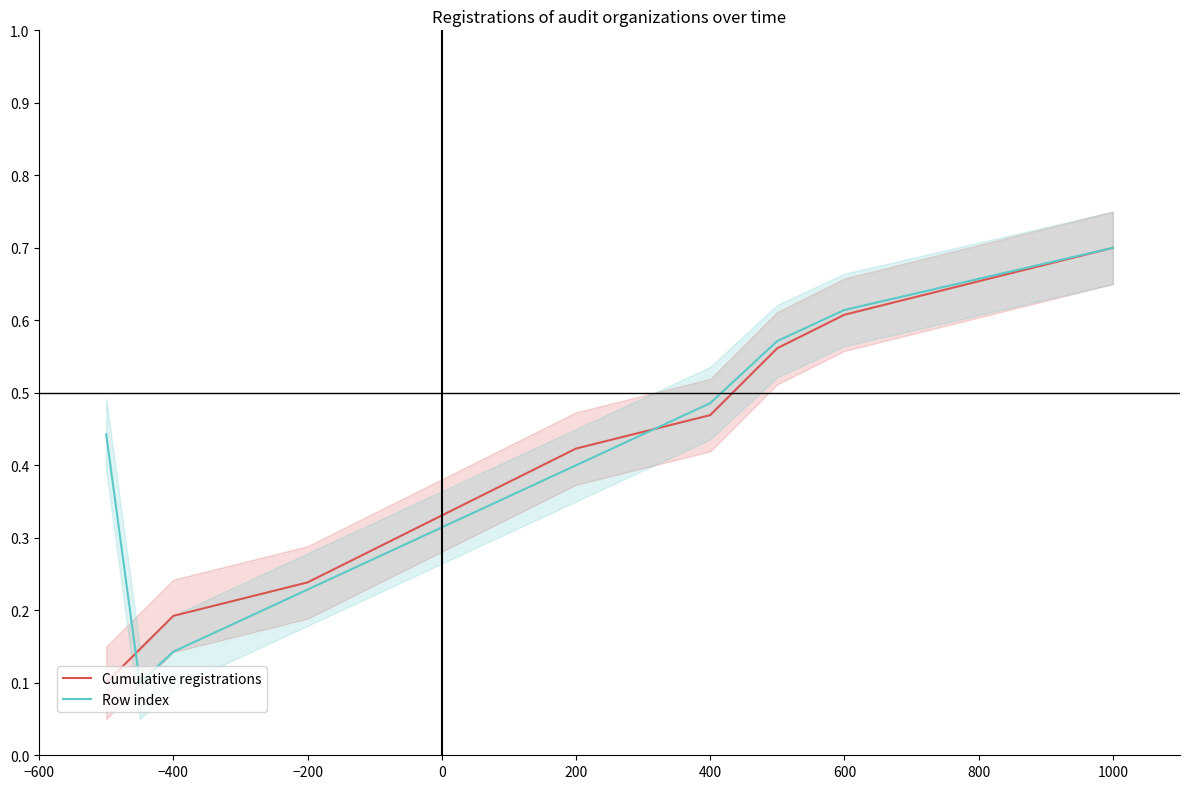

True or false: Cumulative registrations has more than 1 interior local peaks.

False